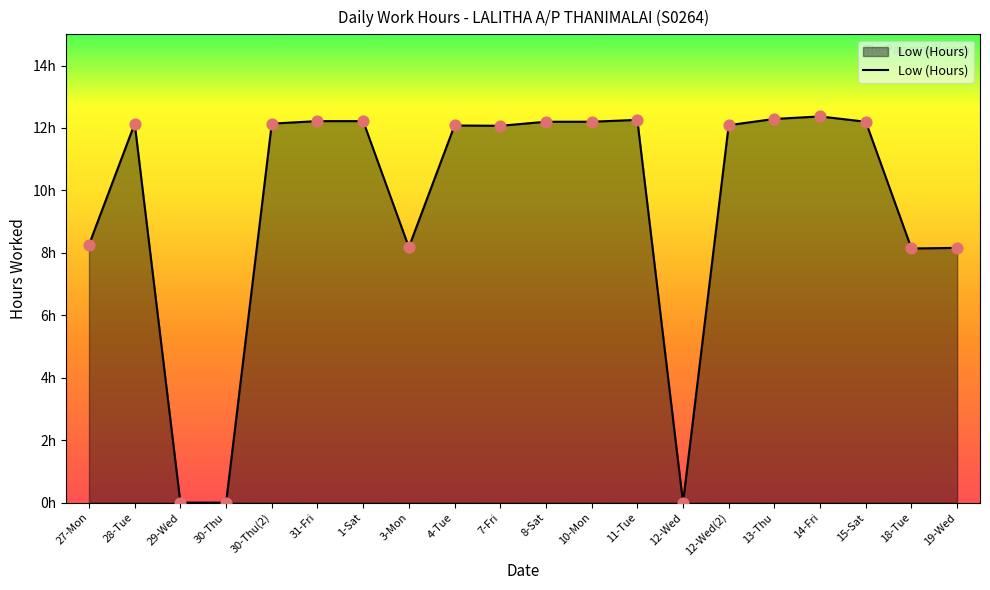

Between 1-Sat and 8-Sat, which is larger?

1-Sat